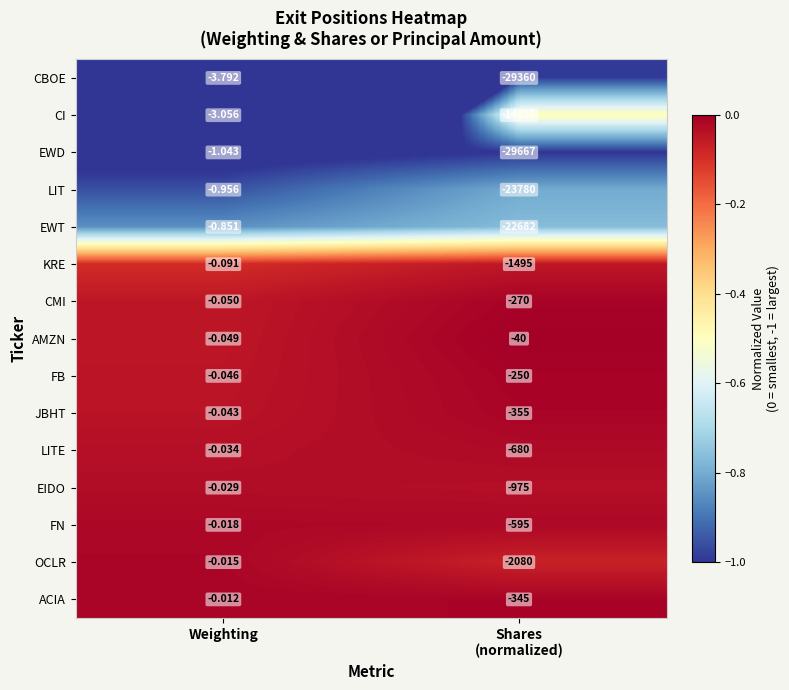

How many categories are shown in the chart?

2